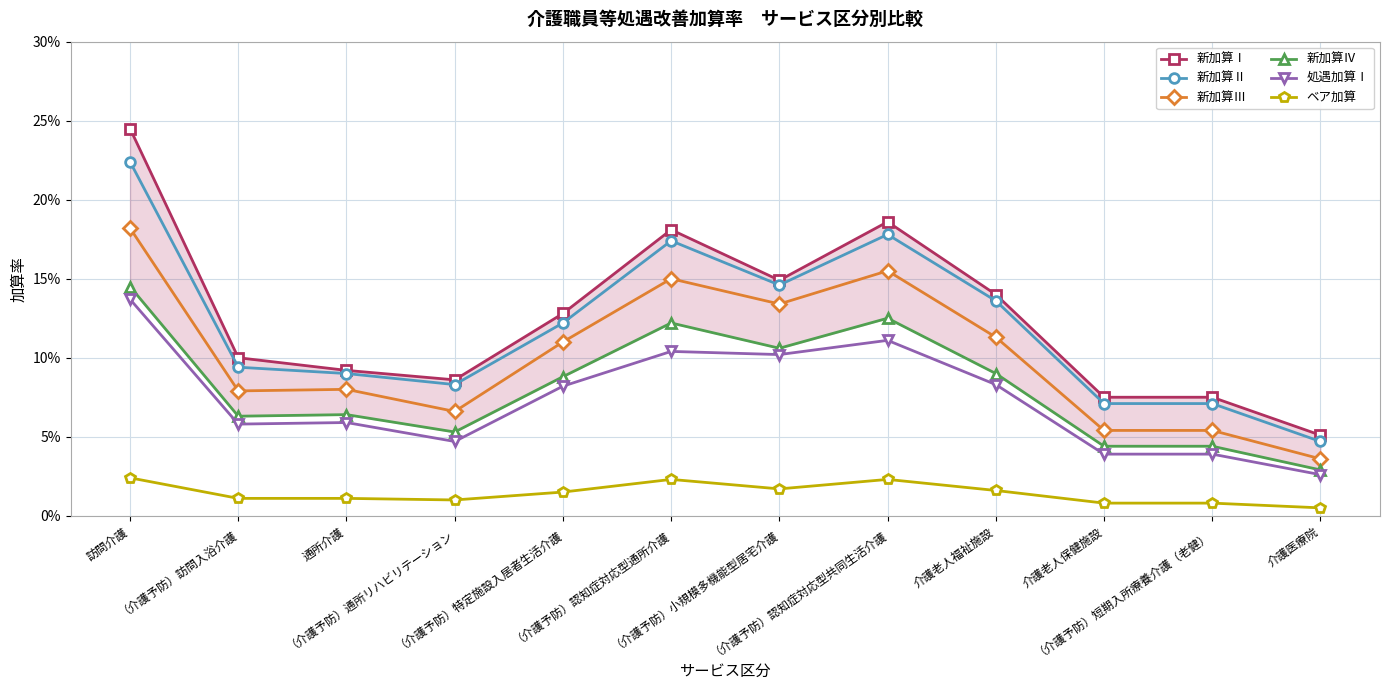

At which category does 新加算Ⅲ reach its first local valley?

（介護予防）訪問入浴介護